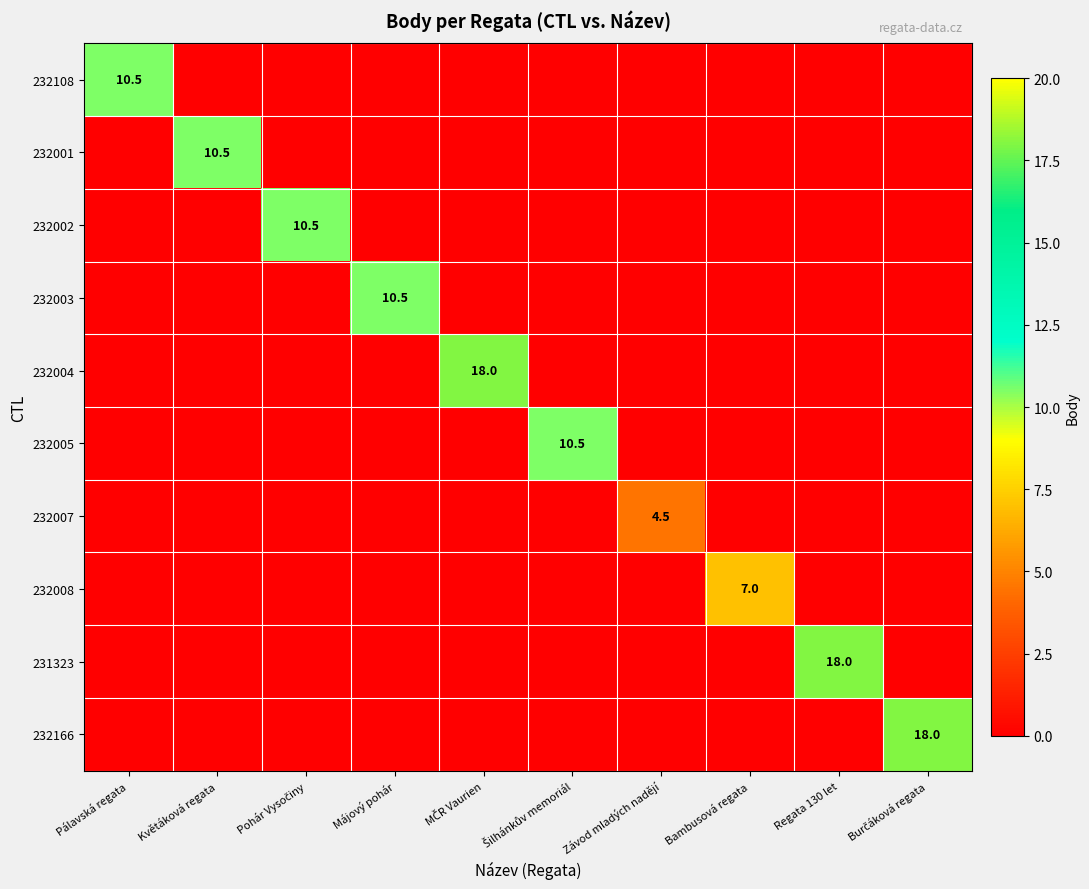

The value of 232001 at Květáková regata is 3.7. True or false?

False